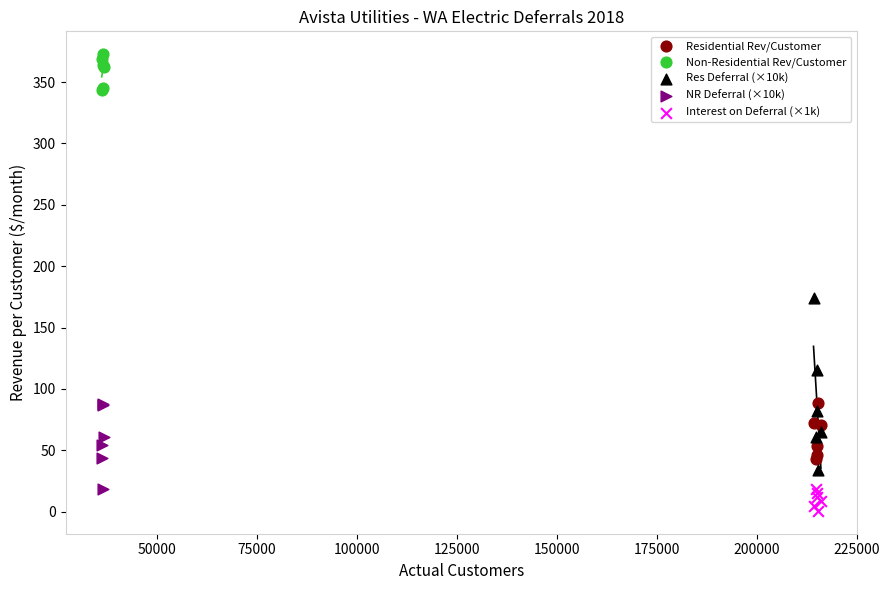

Which series has the widest spread of Y values?

Res Deferral (×10k)